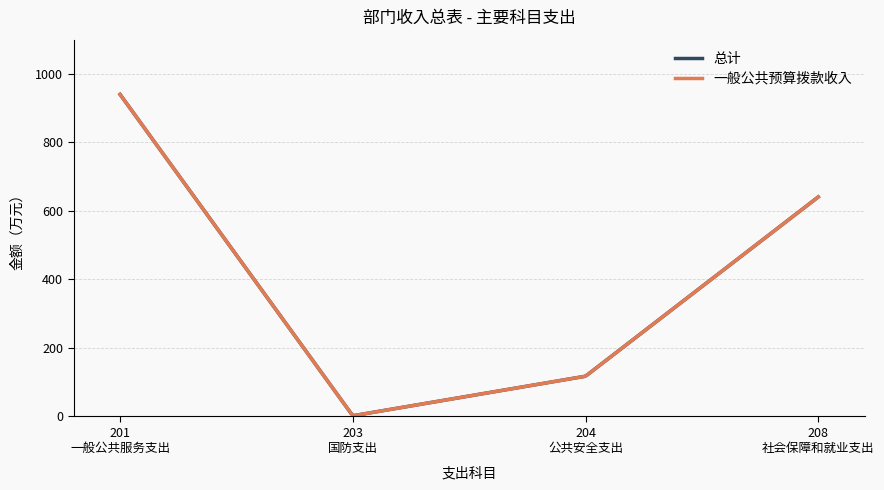

Reading right to left, extract all data points from this chart.

总计: 640.8	117.5	2.0	940.2
一般公共预算拨款收入: 640.8	117.5	2.0	940.2